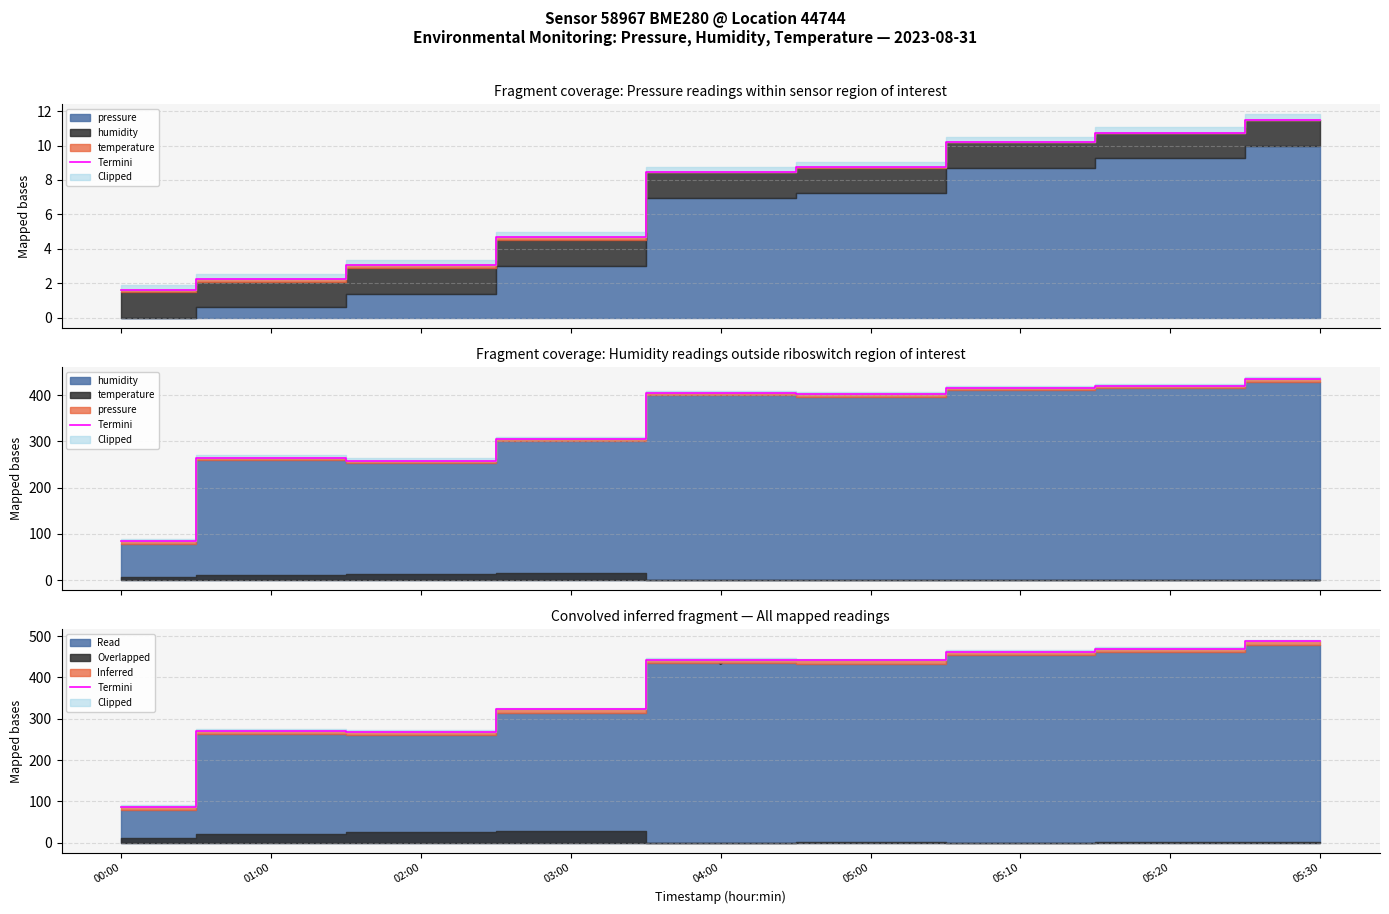

At which label is the value closest to 287?

01:00